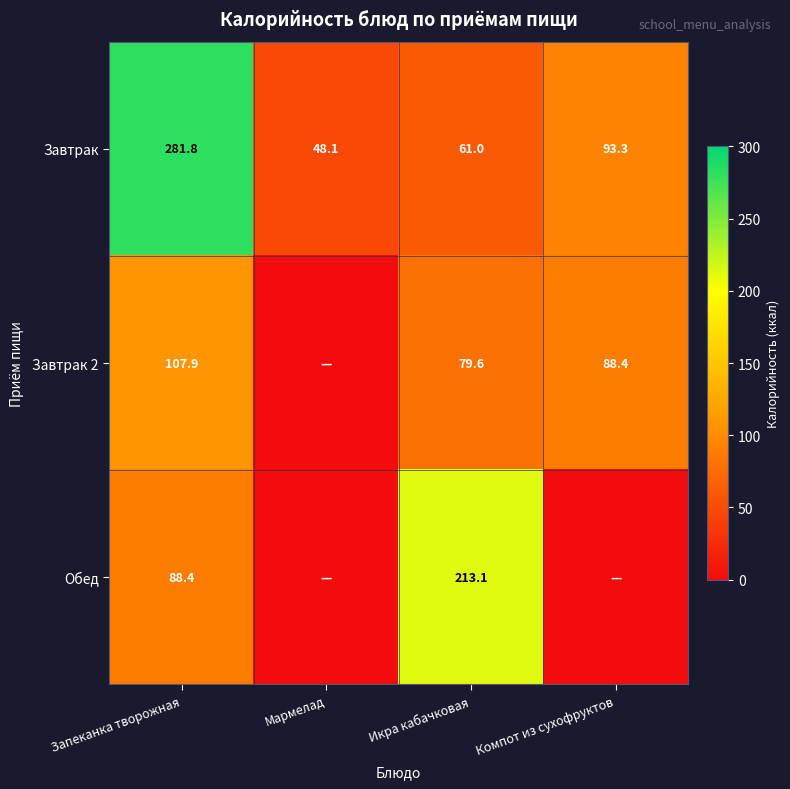

Which has a higher value, Икра кабачковая or Мармелад?

Икра кабачковая